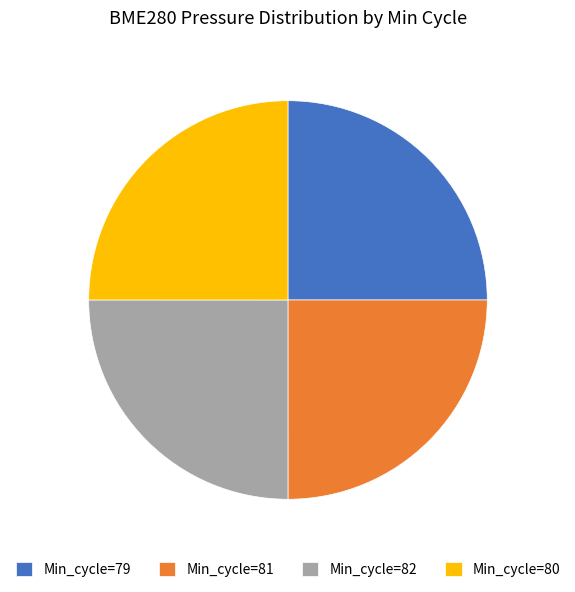

Is there any slice that represents more than half of the pie?

No